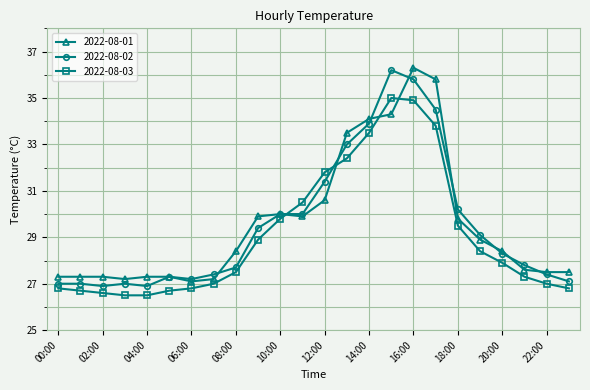

Which series ends up on top after the final intersection of 2022-08-03 and 2022-08-02?

2022-08-02